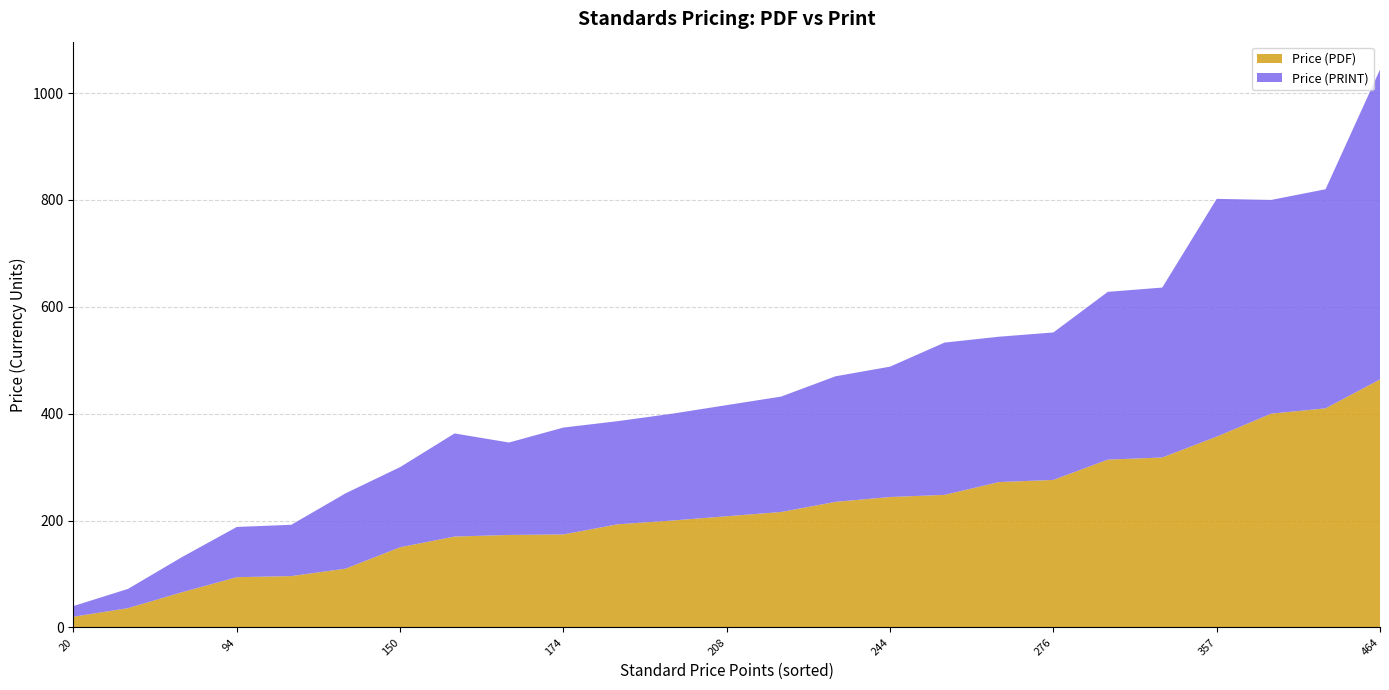

Reading left to right, list all the values displayed in this chart.

Price (PDF): 20=20	36=36	66=66	94=94	96=96	110=110	150=150	170=170	173=173	174=174	193=193	200=200	208=208	216=216	235=235	244=244	248=248	272=272	276=276	314=314	318=318	357=357	400=400	410=410	464=464
Price (PRINT): 20=20	36=36	66=66	94=94	96=96	110=141	150=150	170=193	173=173	174=200	193=193	200=200	208=208	216=216	235=235	244=244	248=285	272=272	276=276	314=314	318=318	357=445	400=400	410=410	464=580